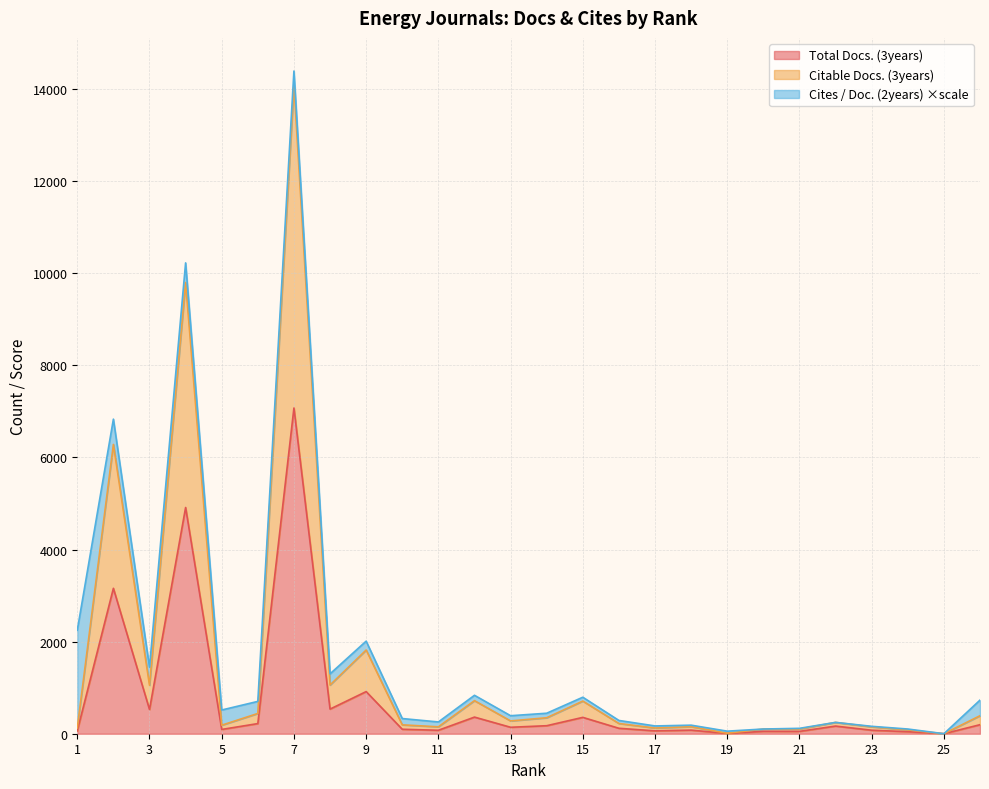

What is the approximate value of Total Docs. (3years) at 24?

44